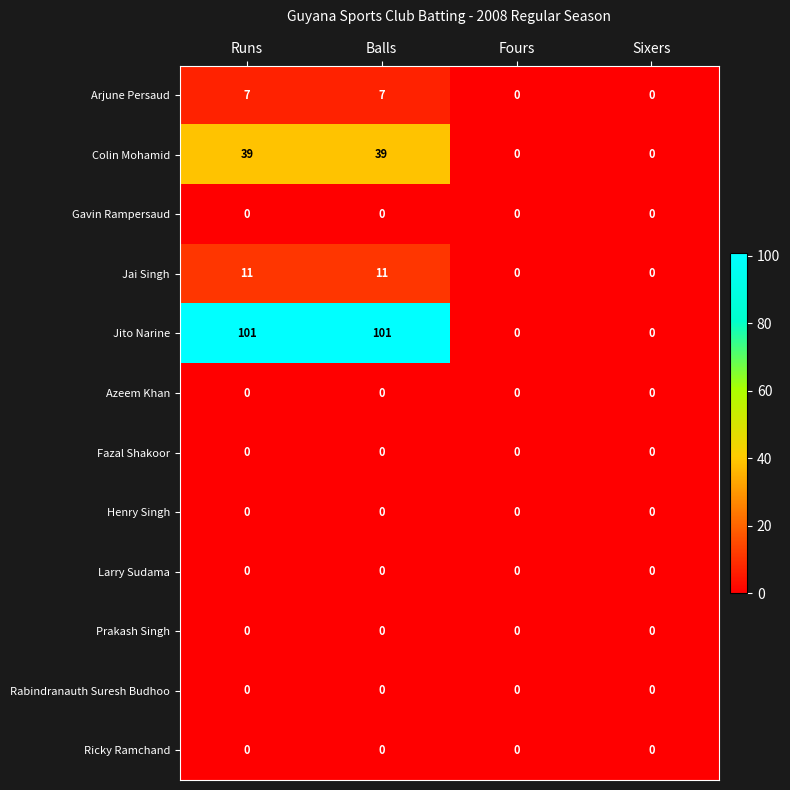

Which series has the largest total across all categories?

Jito Narine